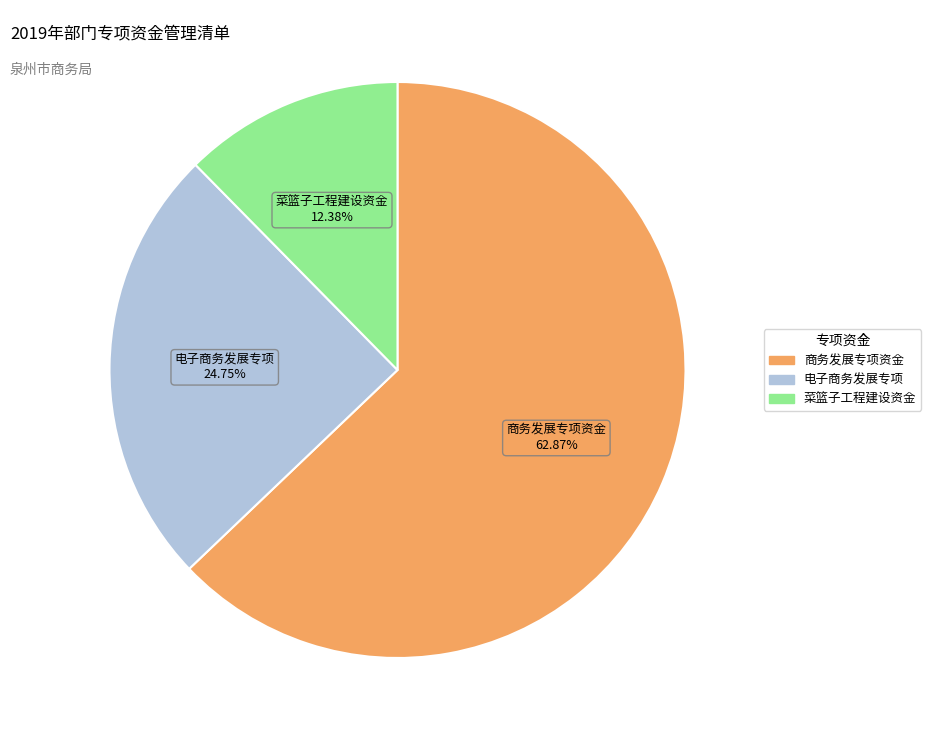

Which has a higher value, 菜篮子工程建设资金 or 商务发展专项资金?

商务发展专项资金